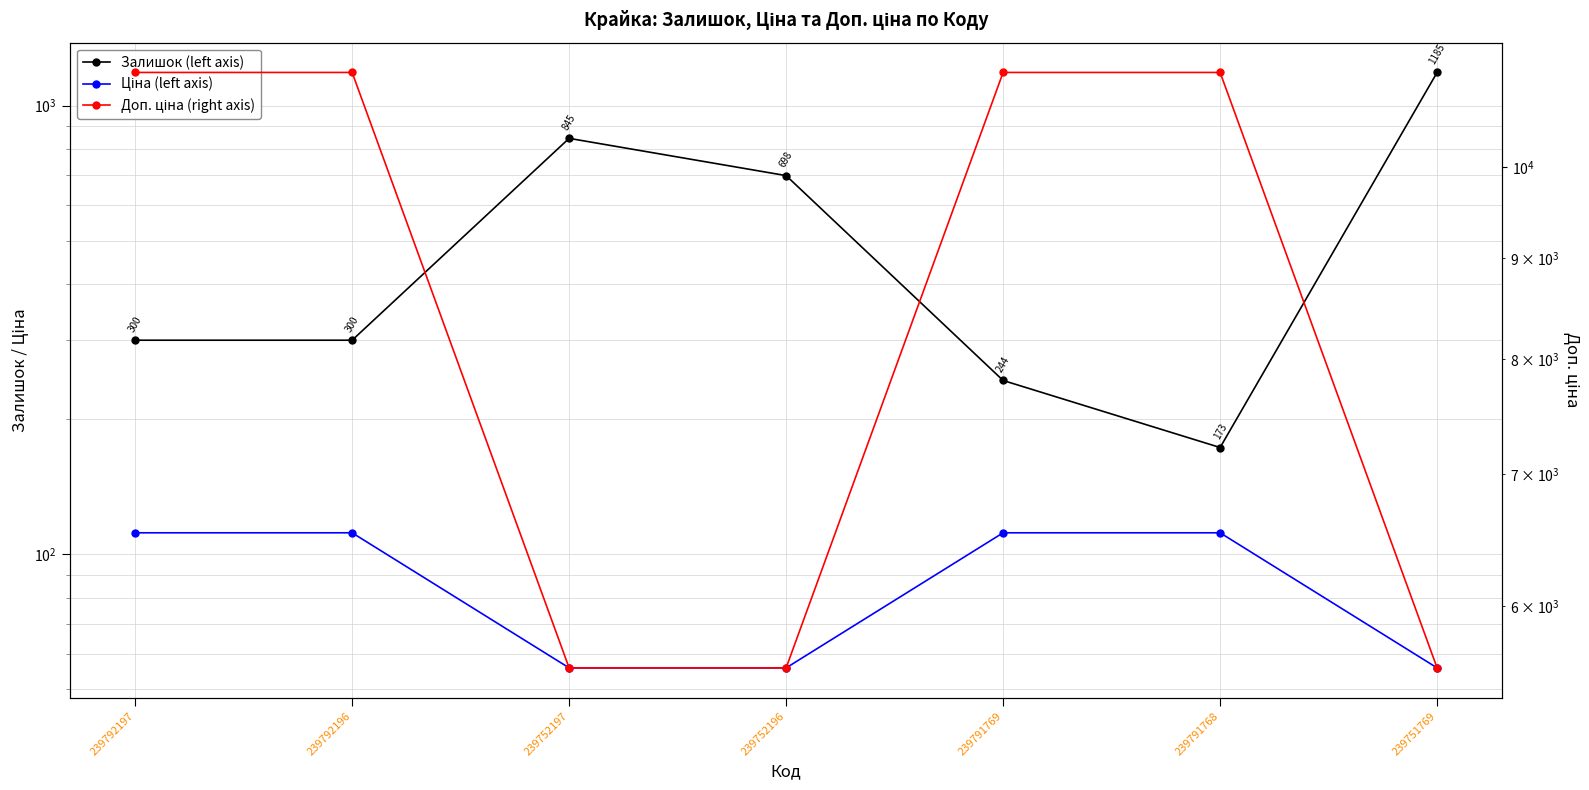

Reading left to right, what are all the values shown in this chart?

Залишок (left axis): 239792197=300.0	239792196=300.0	239752197=845.0	239752196=698.0	239791769=244.0	239791768=173.0	239751769=1185.0
Ціна (left axis): 239792197=111.7	239792196=111.7	239752197=55.9	239752196=55.9	239791769=111.7	239791768=111.7	239751769=55.9
Доп. ціна (right axis): 239792197=11169.0	239792196=11169.0	239752197=5585.0	239752196=5585.0	239791769=11169.0	239791768=11169.0	239751769=5585.0